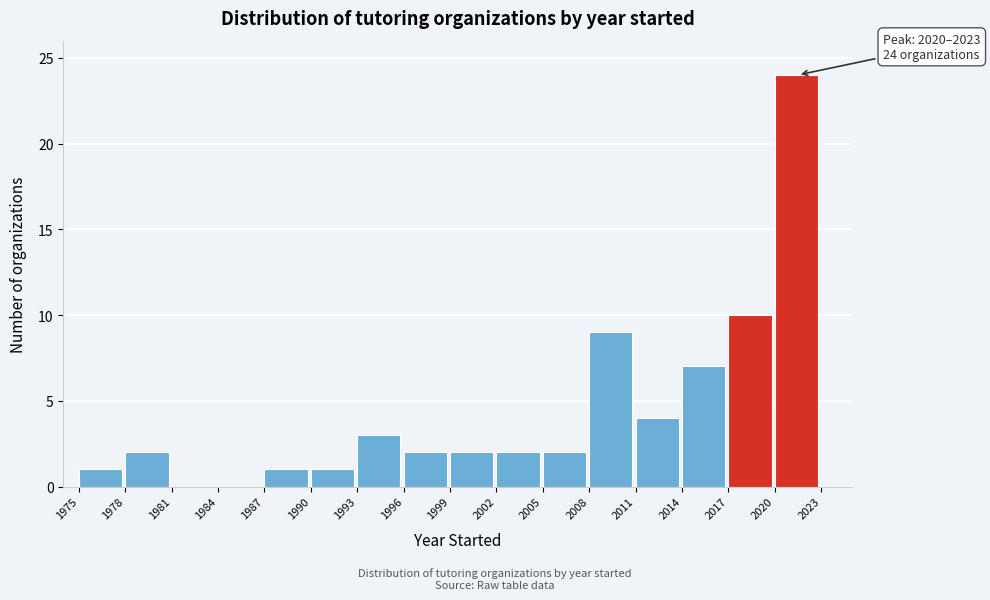

Over which range of the x-axis is the bar tallest?

2020 to 2023